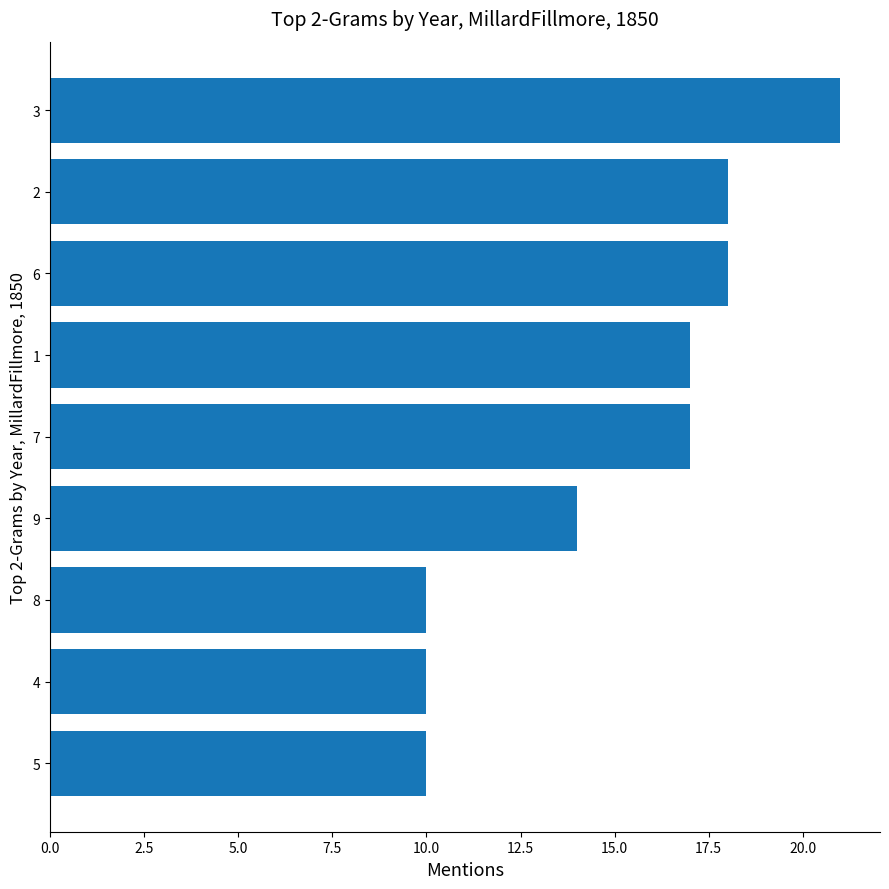

How many data points does each series have?

9